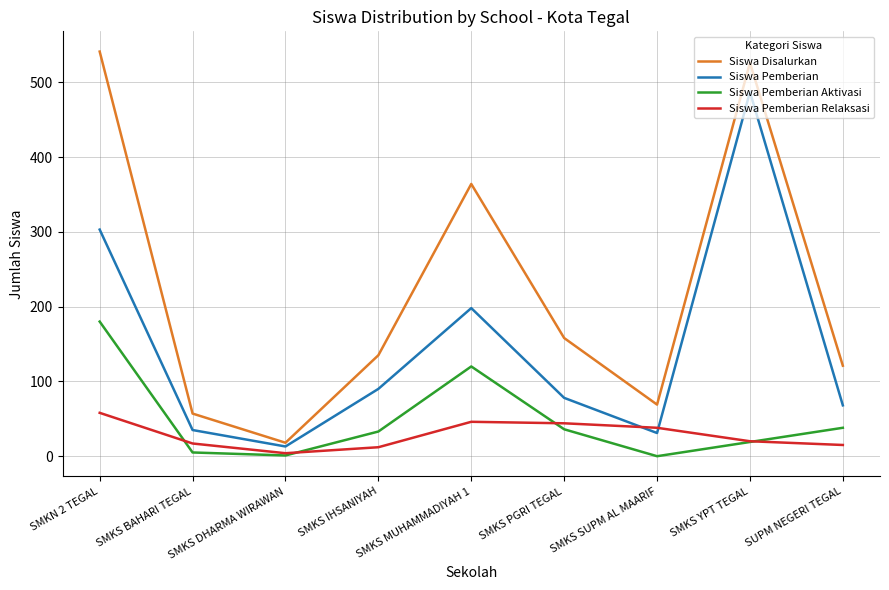

True or false: Siswa Pemberian Aktivasi has a value of 5 at SMKS BAHARI TEGAL.

True